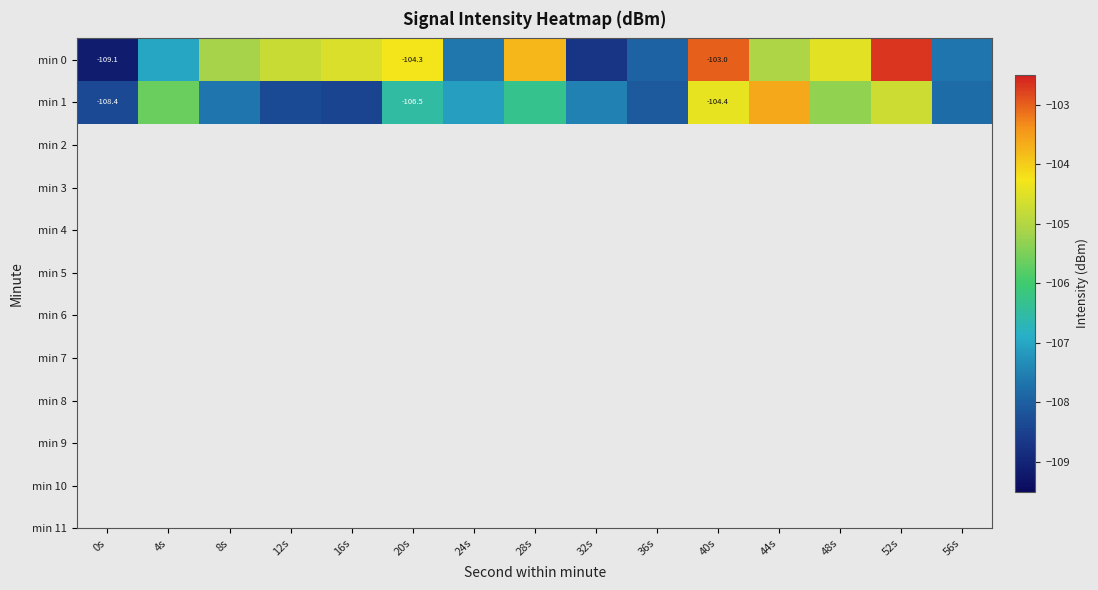

How many data points does each series have?

15